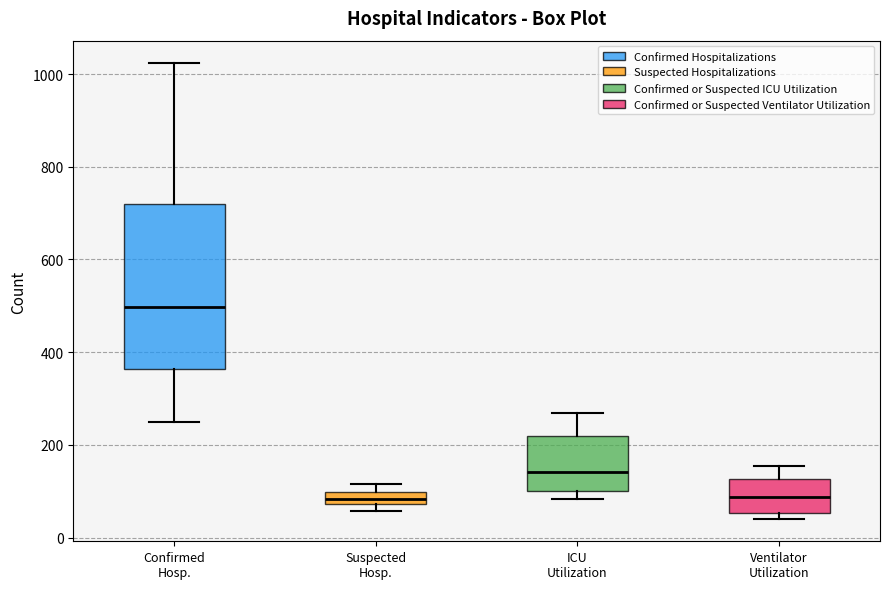

Which box is the tallest, from its lower edge to its upper edge?

Confirmed Hosp.